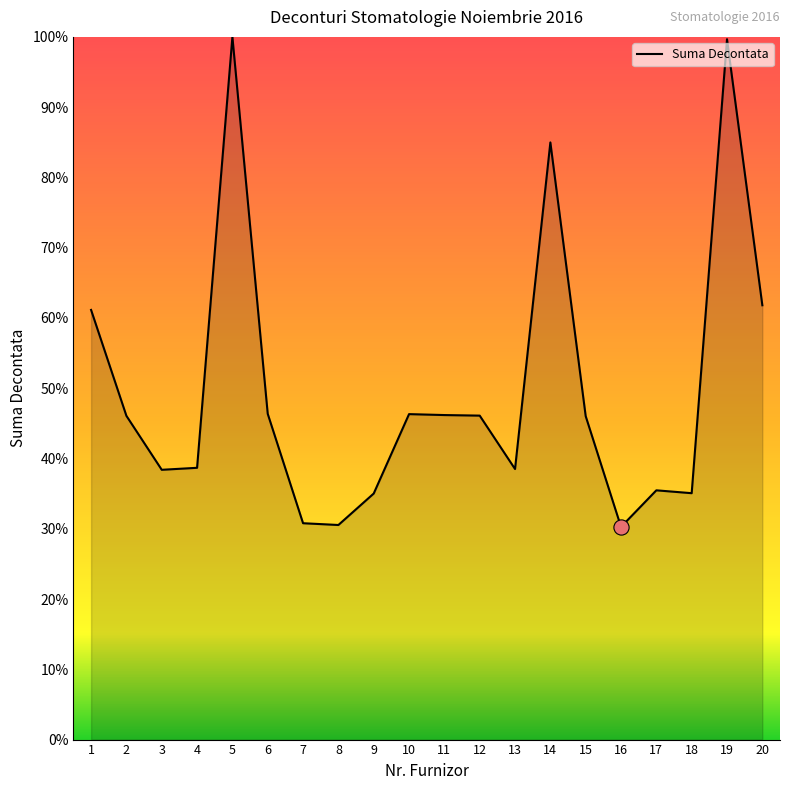

What is the change in value from 6 to 17?

-10.9